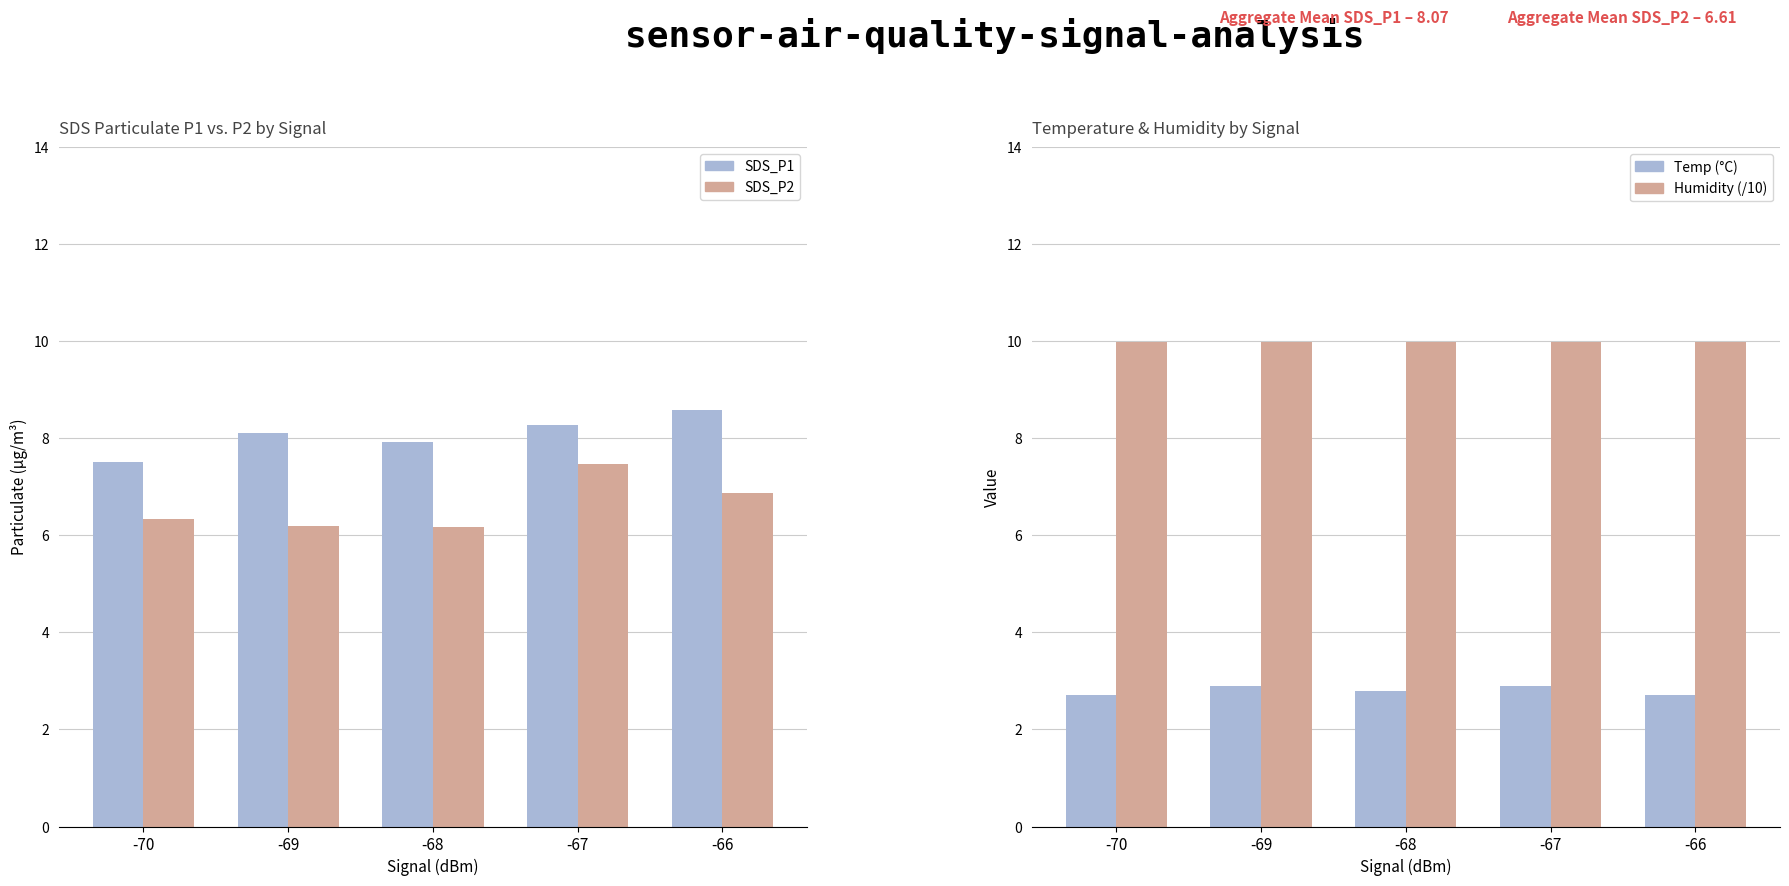

What is the average value of the SDS_P1 series?

8.1